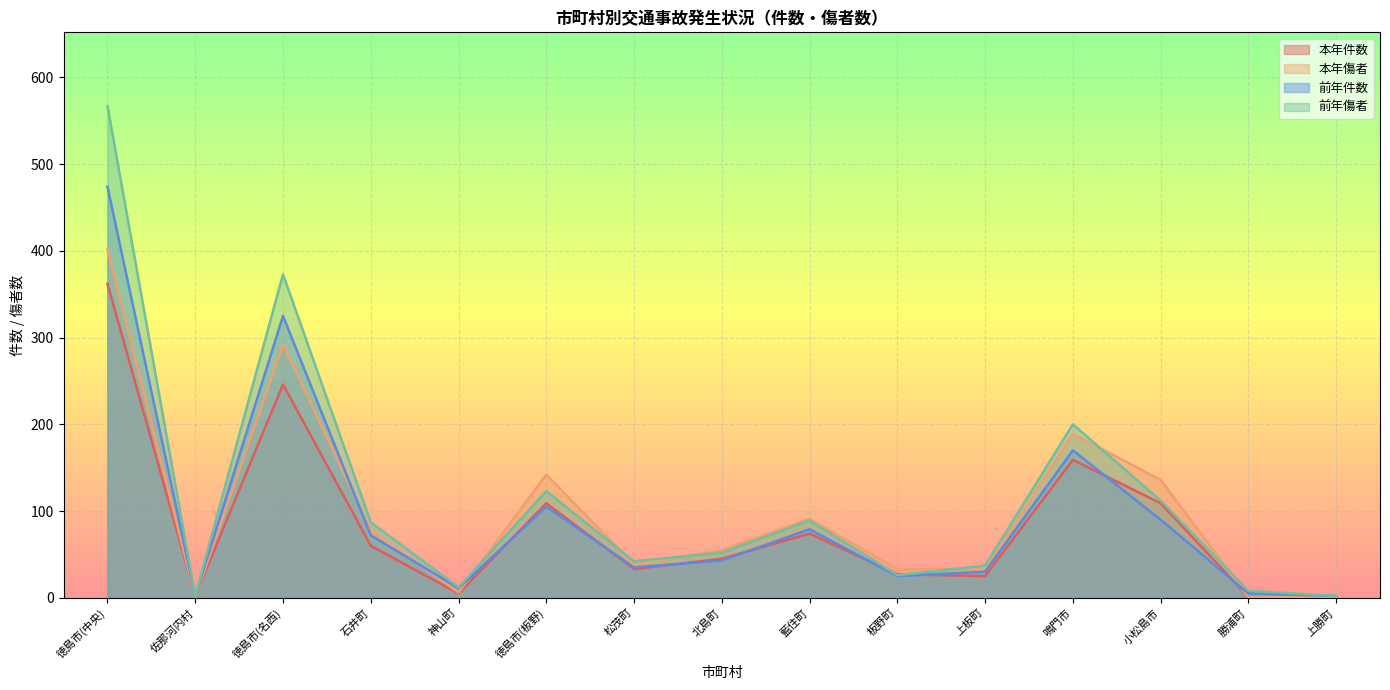

Between 佐那河内村 and 勝浦町, which series saw the biggest shift?

前年傷者